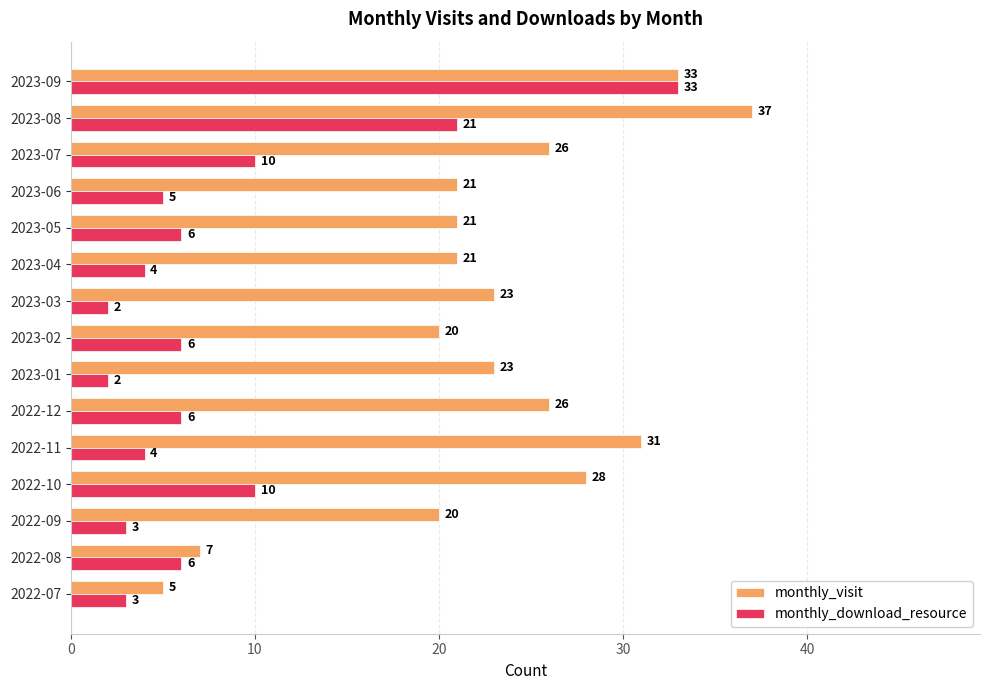

List the series in order of their overall mean, highest first.

monthly_visit, monthly_download_resource